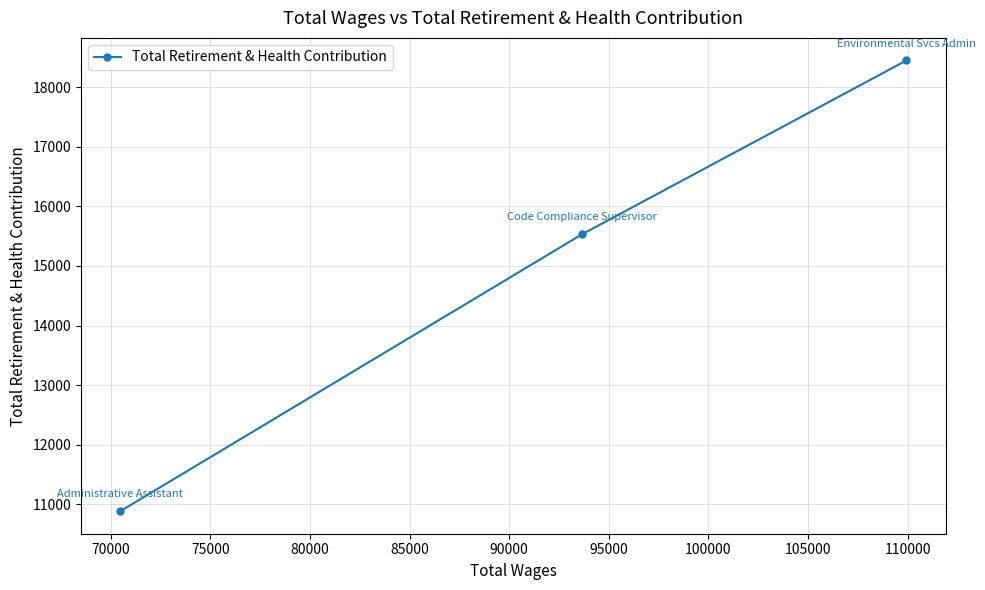

What is the minimum value shown in the chart?

10883